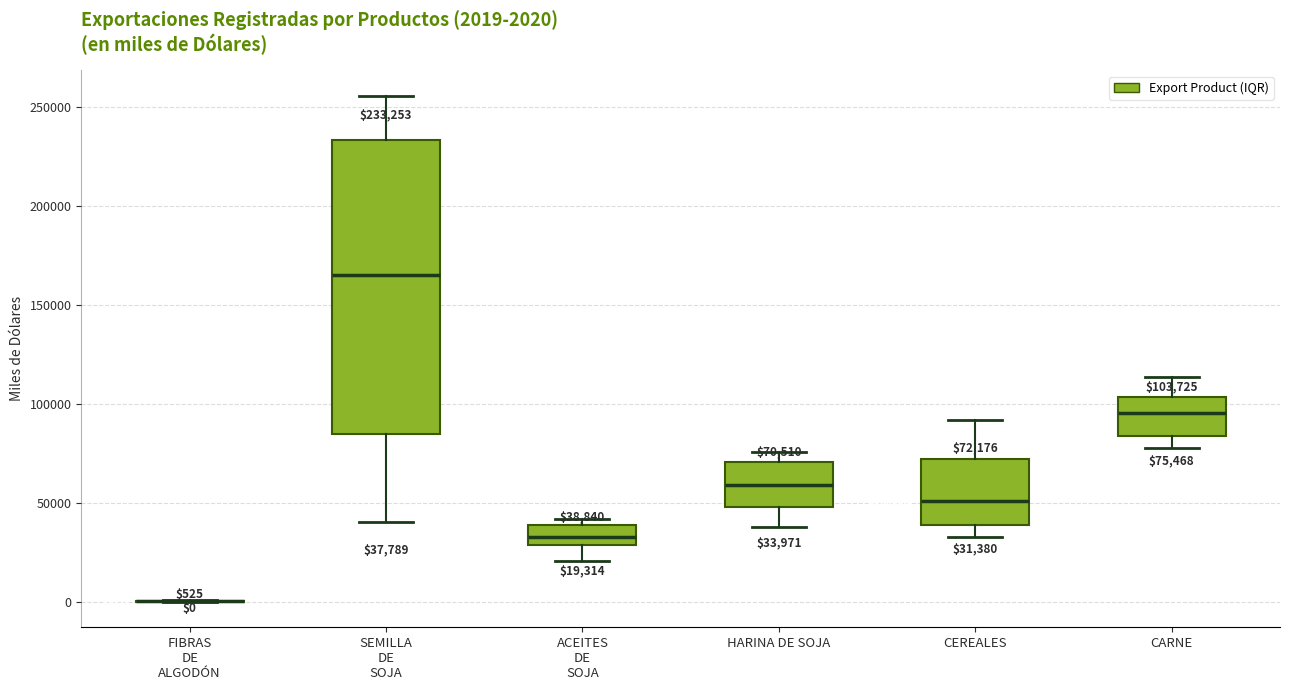

Which box is the tallest, from its lower edge to its upper edge?

SEMILLA DE SOJA